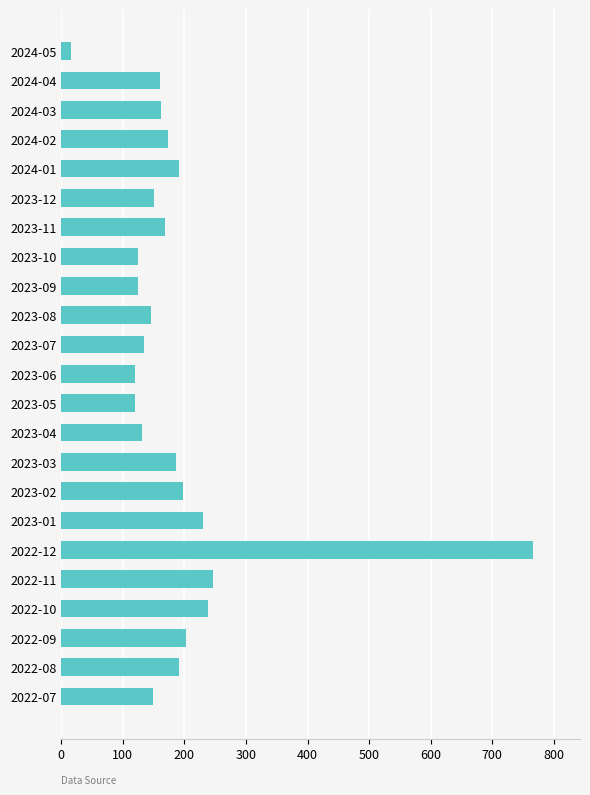

How many series are shown in this chart?

1